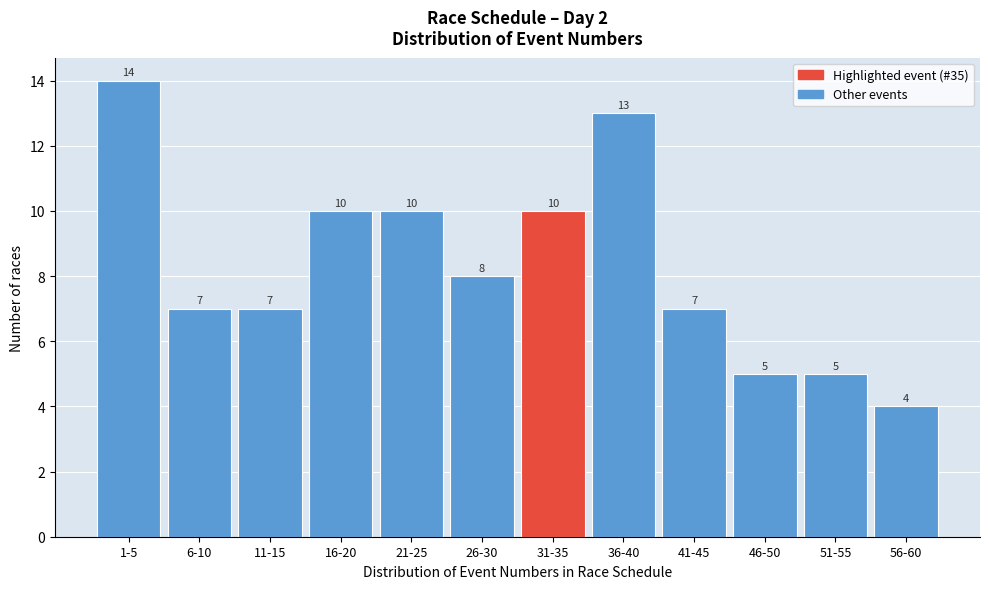

Reading left to right, what are all the values shown in this chart?

14	7	7	10	10	8	10	13	7	5	5	4